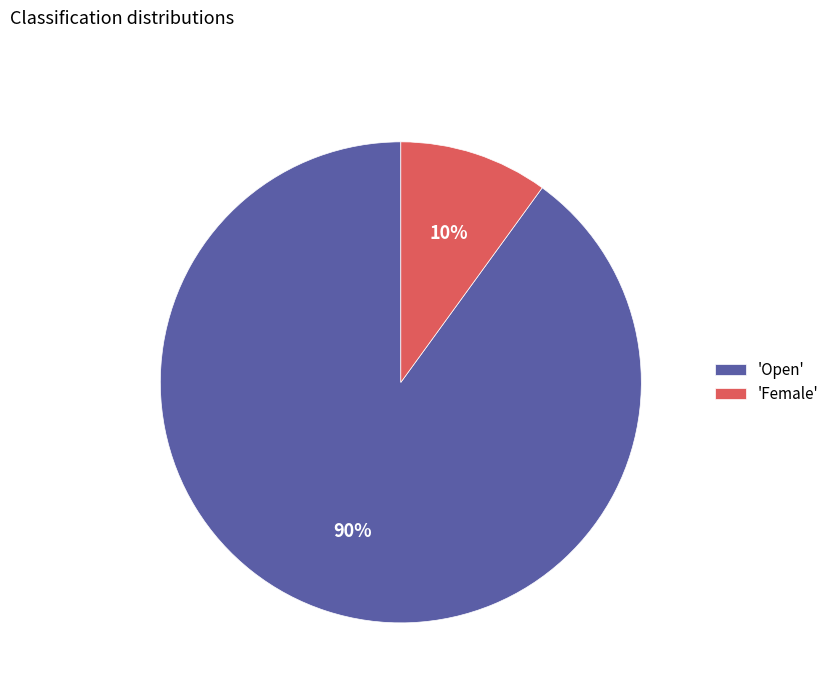

What is the ratio of the value at 'Open' to the value at 'Female'?

9.0